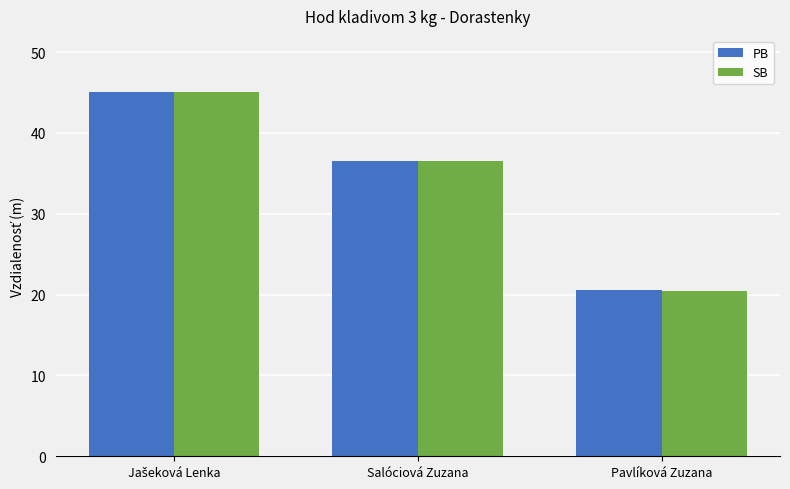

Read the PB value at Salóciová Zuzana.

36.5